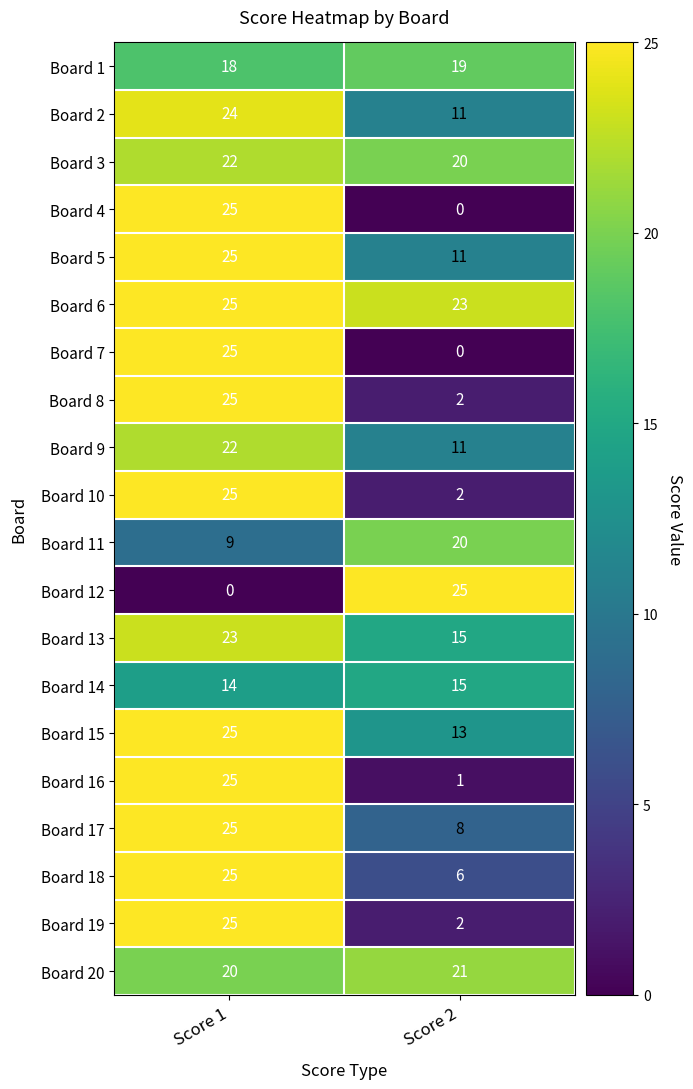

What is the highest value of the Board 15 series?

25